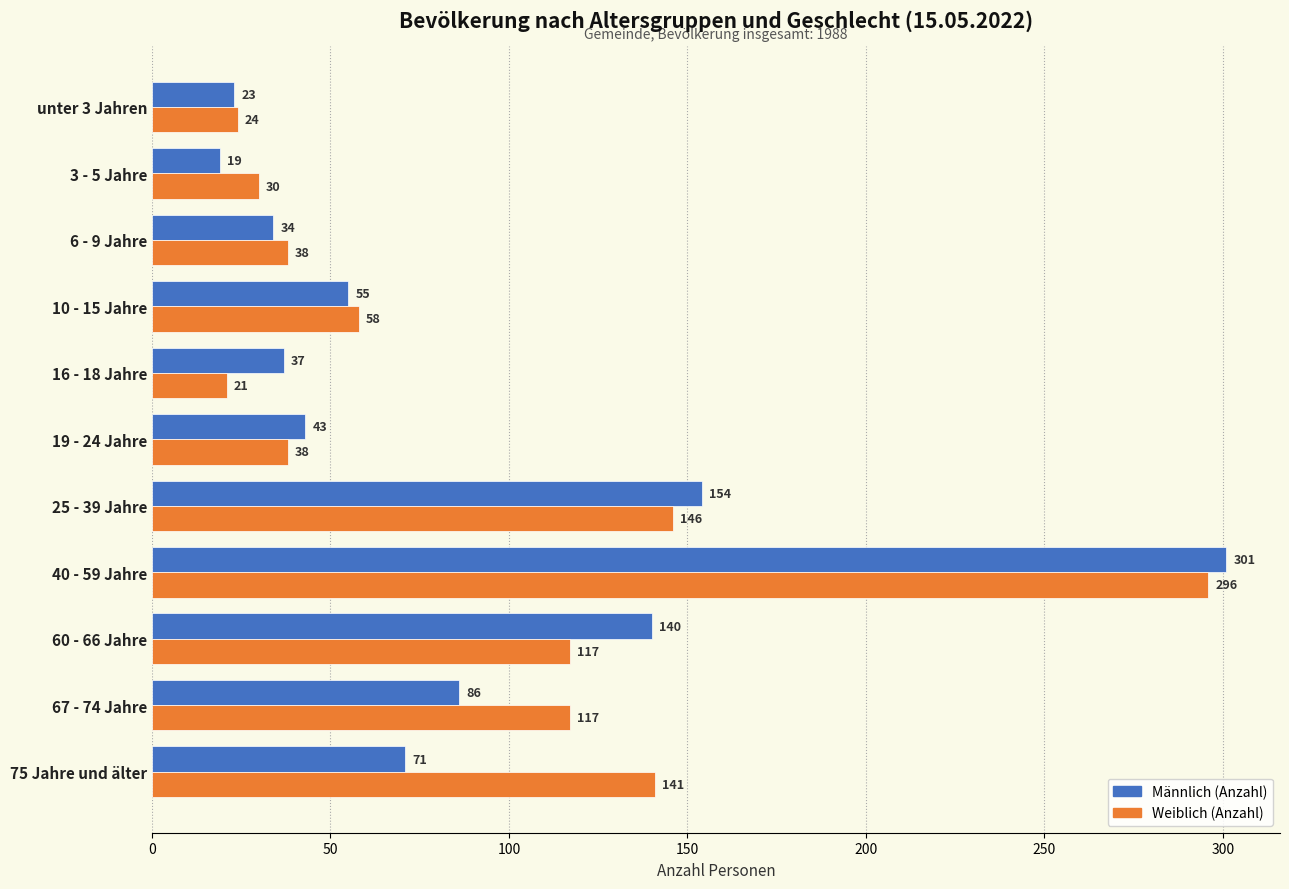

At how many categories does at least one series exceed 46?

6